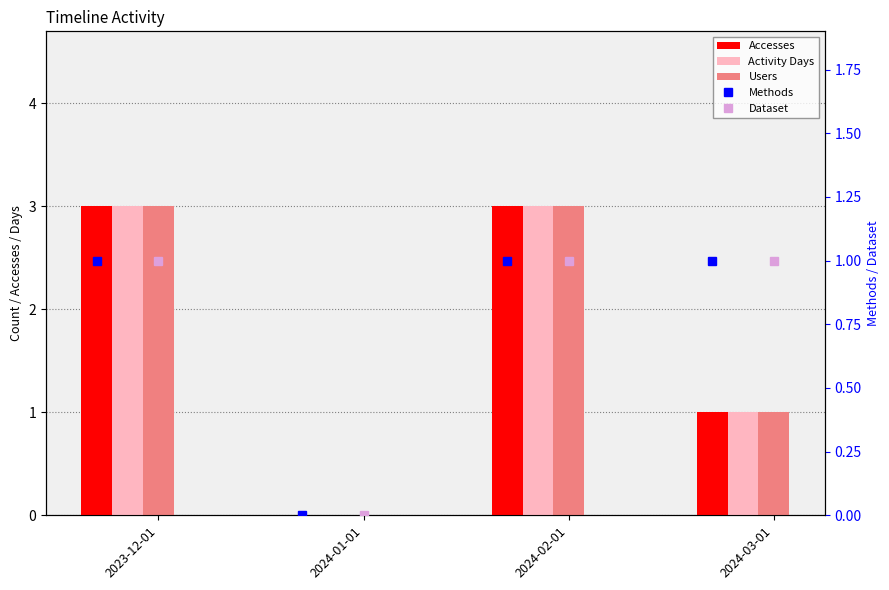

How many data points in Methods are less than 1?

1